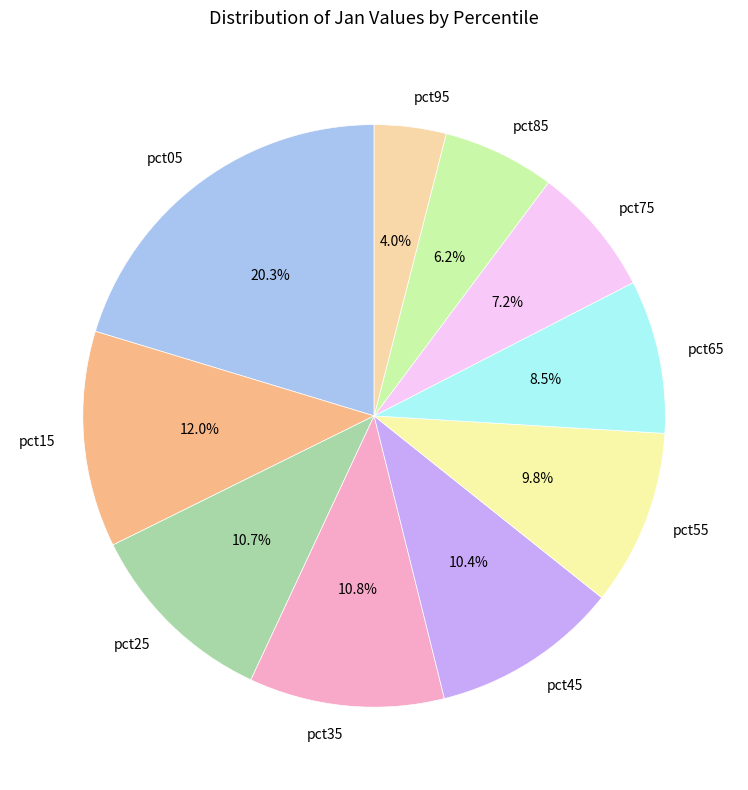

Do pct55 and pct85 together represent more than half of the pie?

No